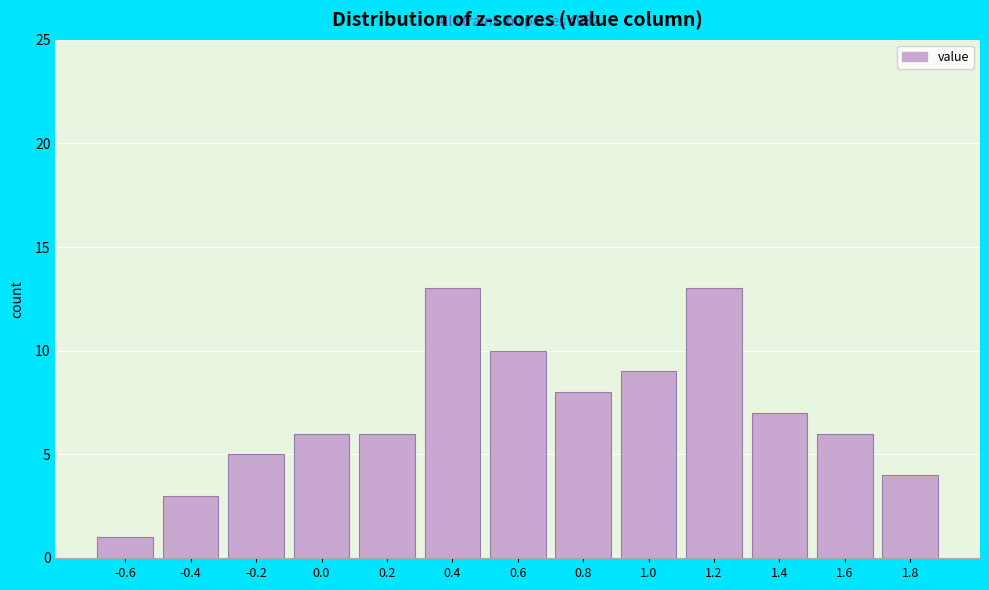

Reading left to right, what are all the values shown in this chart?

-0.6=1	-0.4=3	-0.2=5	0.0=6	0.2=6	0.4=13	0.6=10	0.8=8	1.0=9	1.2=13	1.4=7	1.6=6	1.8=4